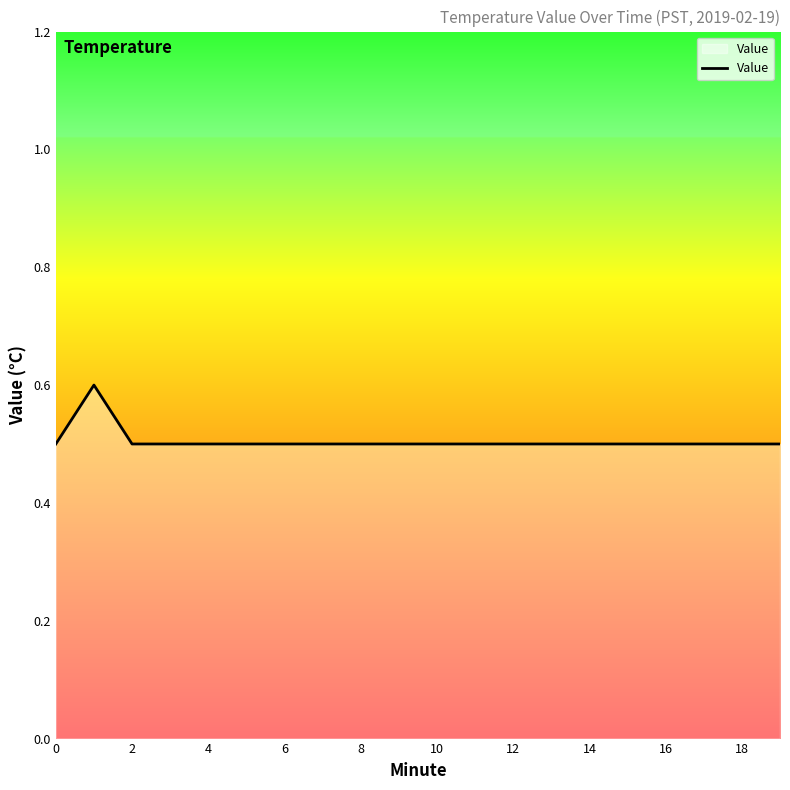

What is the maximum value shown in the chart?

0.6